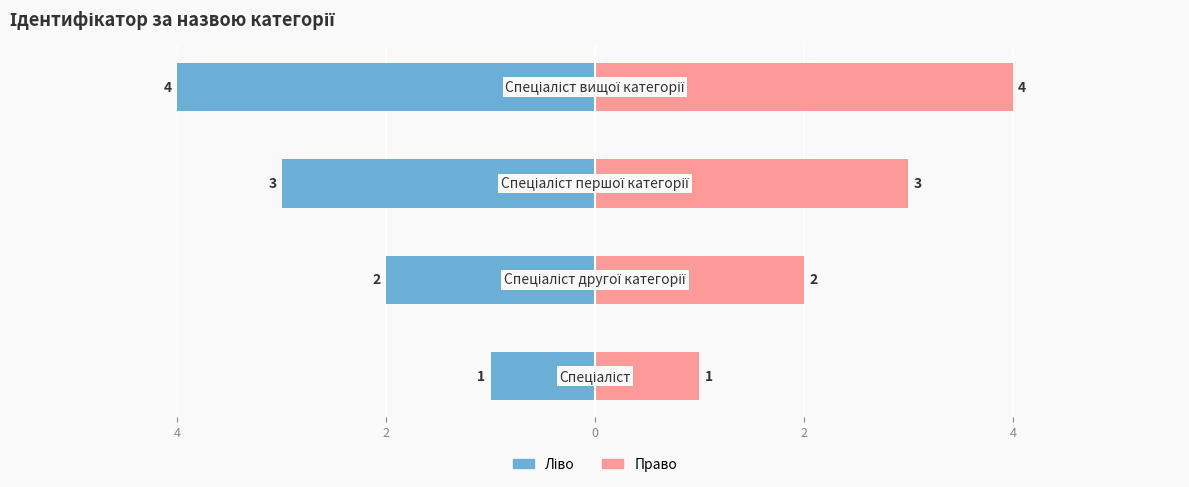

What value does the Ідентифікатор (право) series have at 2?

3